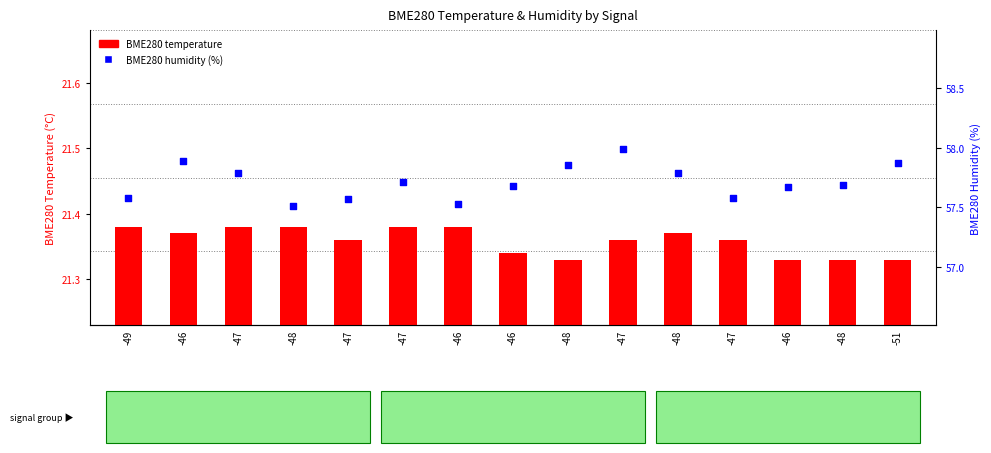

What is the total value across all series at -47?

79.2